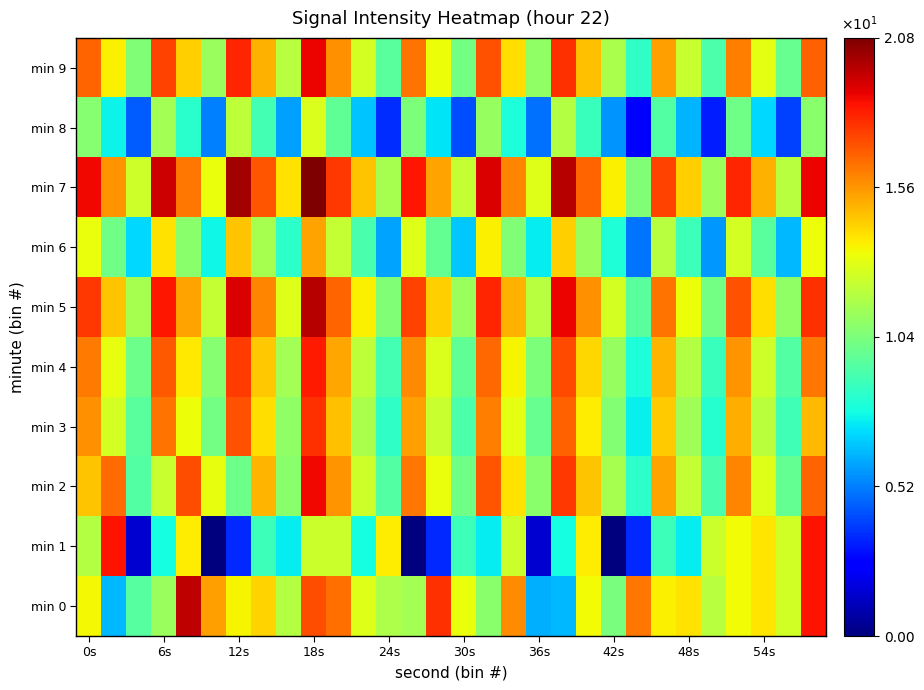

Reading left to right, what are all the values shown in this chart?

min 0: 13.4	6.4	9.5	11.2	19.6	15.4	13.5	14.2	11.8	17.2	16.4	12.9	11.7	11.4	17.8	13.2	10.7	15.8	6.2	6.4	13.4	10.3	16.3	13.6	13.9	11.9	13.4	13.8	12.5	18.5
min 1: 11.8	18.5	1.5	7.8	13.7	0.0	3.5	8.8	7.5	12.4	12.4	7.8	13.7	0.0	3.5	8.8	7.5	12.4	1.5	7.8	13.7	0.0	3.5	8.8	7.5	12.4	13.4	13.8	12.5	18.5
min 2: 14.6	16.5	9.4	12.3	17.2	13.1	10.0	14.9	10.8	18.7	15.6	12.5	9.4	16.3	13.2	10.1	17.0	13.9	10.8	17.7	14.6	11.5	8.4	15.3	12.2	9.1	16.0	12.9	9.8	16.7
min 3: 15.7	12.6	9.5	16.4	13.3	10.2	17.1	14.0	10.9	17.8	14.7	11.6	8.5	15.4	12.3	9.2	16.1	13.0	9.9	16.8	13.7	10.6	7.5	14.4	11.3	8.2	15.1	12.0	8.9	14.8
min 4: 16.2	13.1	10.0	16.9	13.8	10.7	17.6	14.5	11.4	18.3	15.2	12.1	9.0	15.9	12.8	9.7	16.6	13.5	10.4	17.3	14.2	11.1	8.0	14.9	11.8	8.7	15.6	12.5	9.4	16.3
min 5: 17.7	14.6	11.5	18.4	15.3	12.2	19.1	16.0	12.9	19.8	16.7	13.6	10.5	17.4	14.3	11.2	18.1	15.0	11.9	18.8	15.7	12.6	9.5	16.4	13.3	10.2	17.1	14.0	10.9	17.8
min 6: 13.2	10.1	7.0	13.9	10.8	7.7	14.6	11.5	8.4	15.3	12.2	9.1	6.0	12.9	9.8	6.7	13.6	10.5	7.4	14.3	11.2	8.1	5.0	11.9	8.8	5.7	12.6	9.5	6.4	13.3
min 7: 18.7	15.6	12.5	19.4	16.3	13.2	20.1	17.0	13.9	20.8	17.7	14.6	11.5	18.4	15.3	12.2	19.1	16.0	12.9	19.8	16.7	13.6	10.5	17.4	14.3	11.2	18.1	15.0	11.9	18.8
min 8: 10.7	7.6	4.5	11.4	8.3	5.2	12.1	9.0	5.9	12.8	9.7	6.6	3.5	10.4	7.3	4.2	11.1	8.0	4.9	11.8	8.7	5.6	2.5	9.4	6.3	3.2	10.1	7.0	3.9	10.8
min 9: 16.7	13.6	10.5	17.4	14.3	11.2	18.1	15.0	11.9	18.8	15.7	12.6	9.5	16.4	13.3	10.2	17.1	14.0	10.9	17.8	14.7	11.6	8.5	15.4	12.3	9.2	16.1	13.0	9.9	16.8